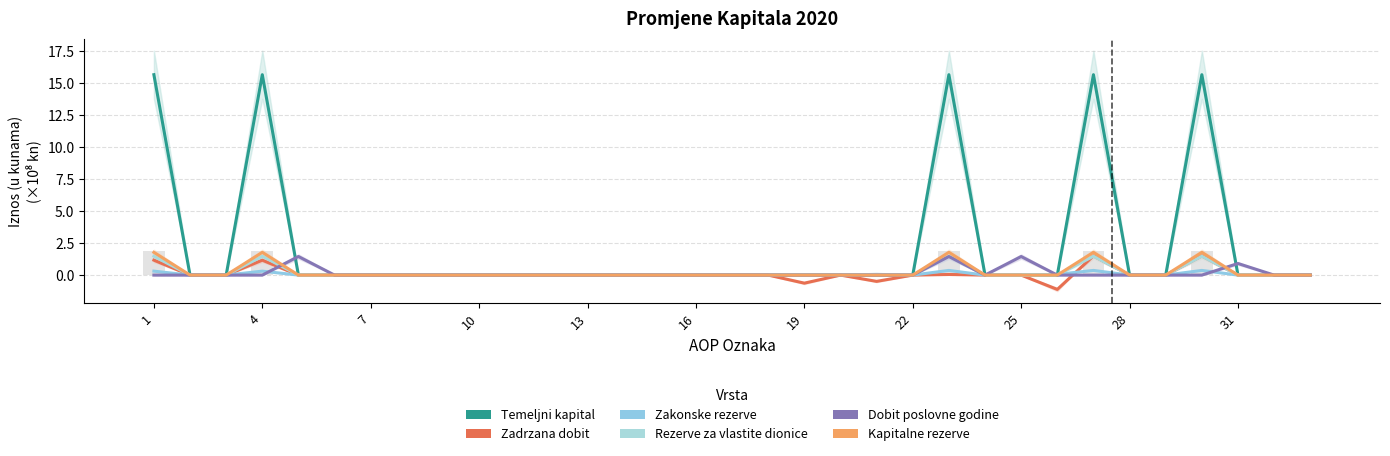

At which category does the chart reach its peak across all series?

1